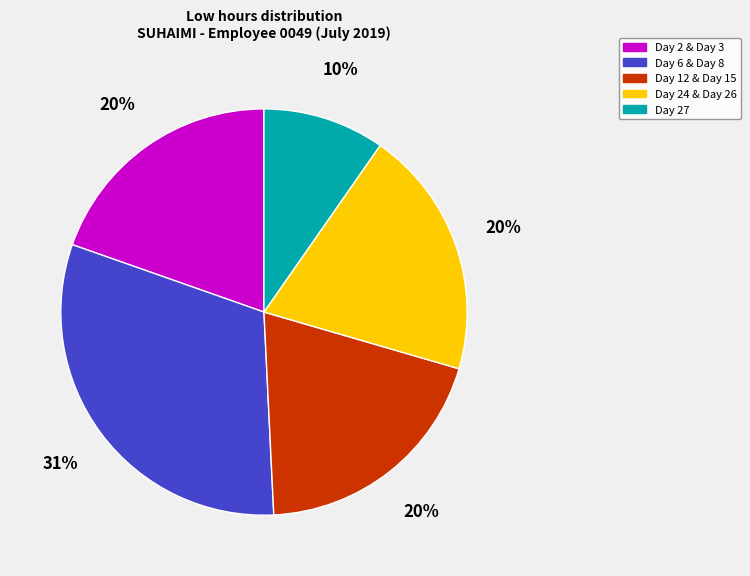

To the nearest percent, what is the difference between the largest and smallest slice percentages?

21%